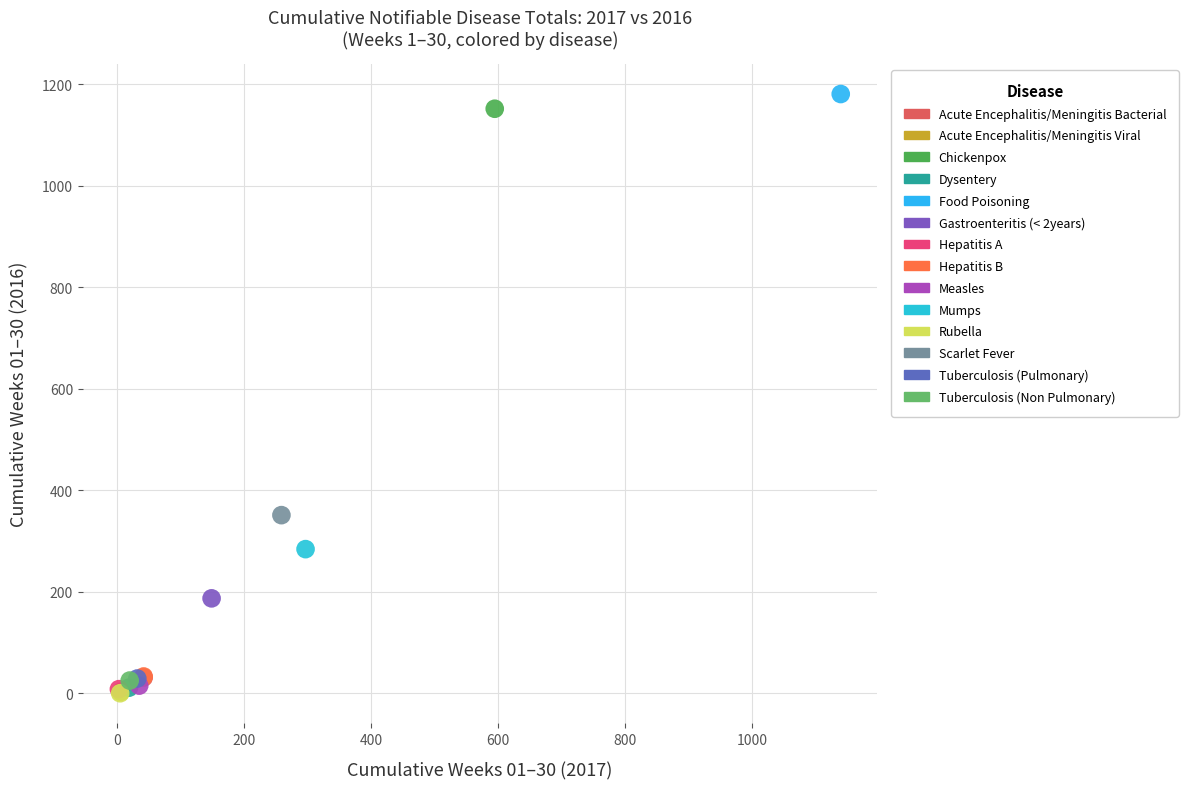

What are all the series names shown in the legend?

Acute Encephalitis/Meningitis Bacterial, Acute Encephalitis/Meningitis Viral, Chickenpox, Dysentery, Food Poisoning, Gastroenteritis (< 2years), Hepatitis A, Hepatitis B, Measles, Mumps, Rubella, Scarlet Fever, Tuberculosis (Pulmonary), Tuberculosis (Non Pulmonary)